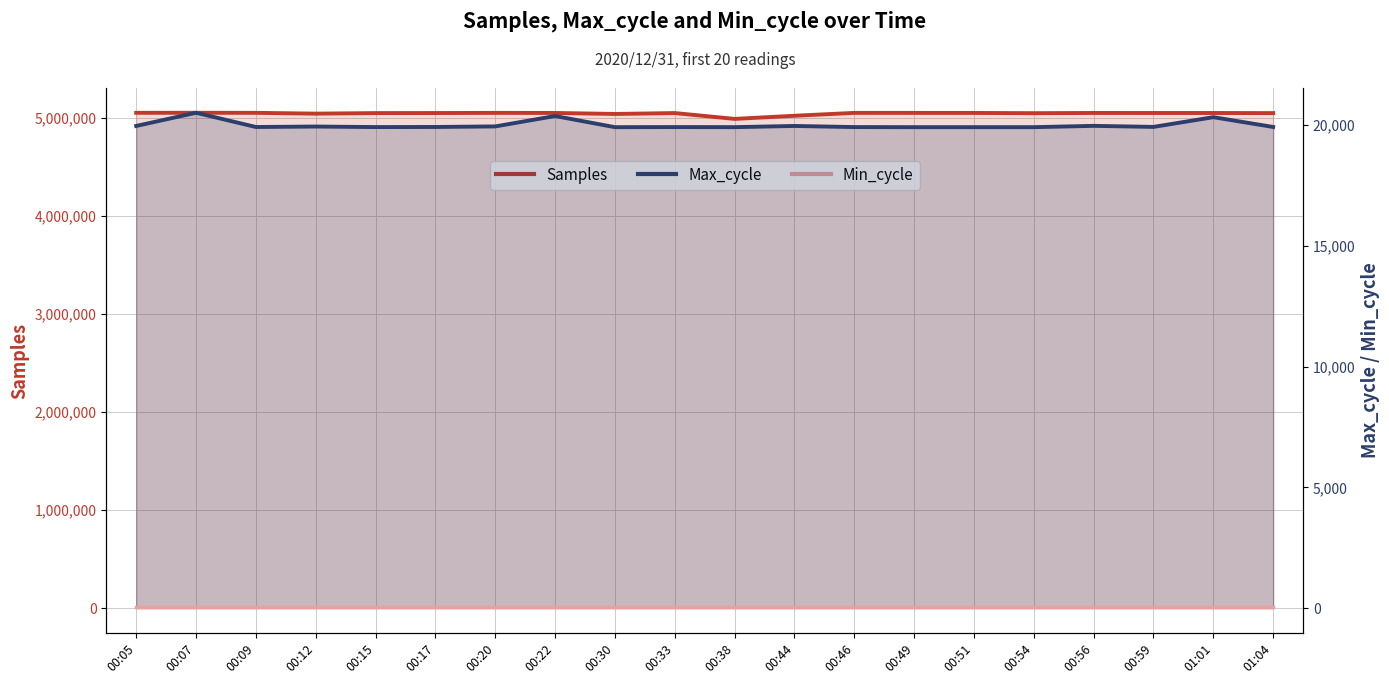

What is the smallest value displayed?

28